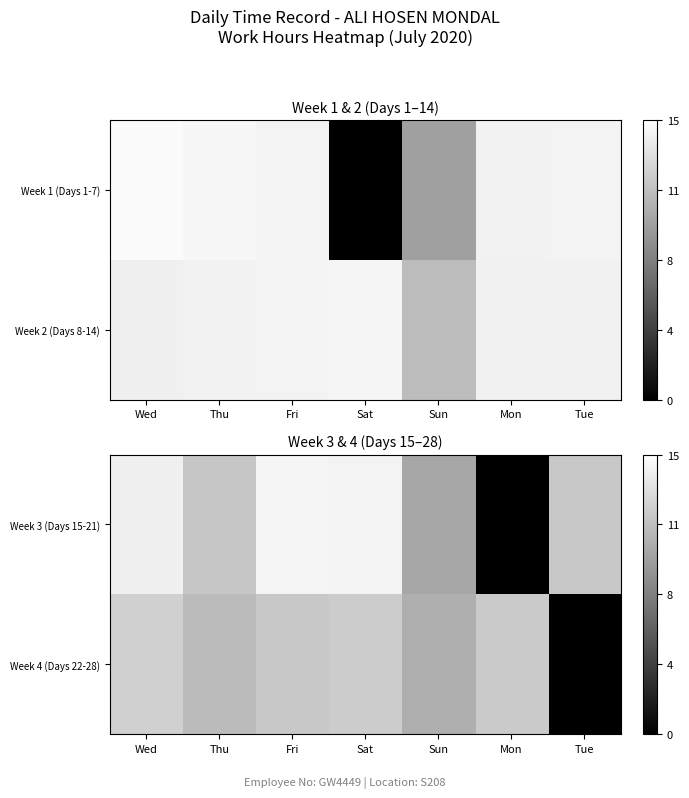

What value does the Week 4 (Days 22-28) series have at Thu?

11.0